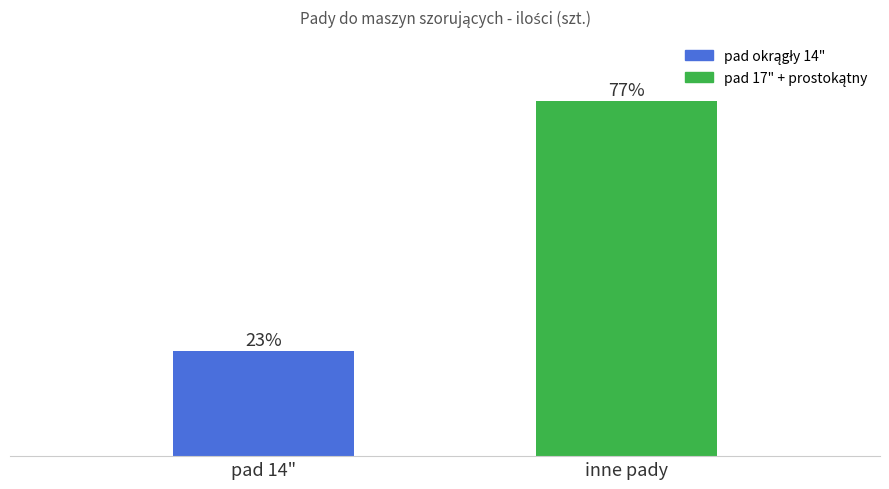

At which label is the value closest to 35?

pad 14"